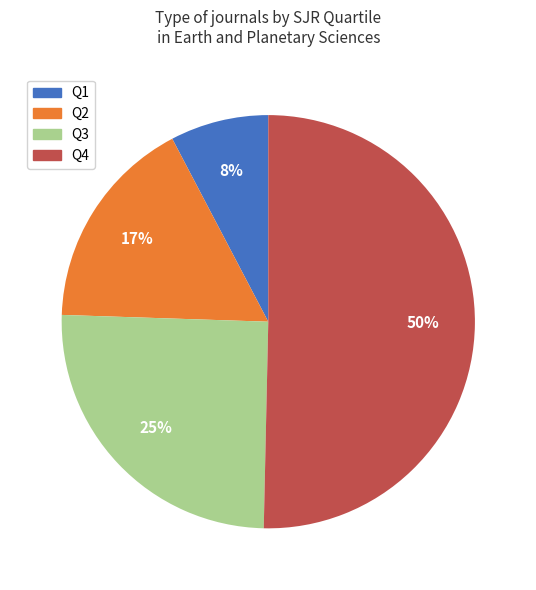

Is Q3 the majority of the pie?

No